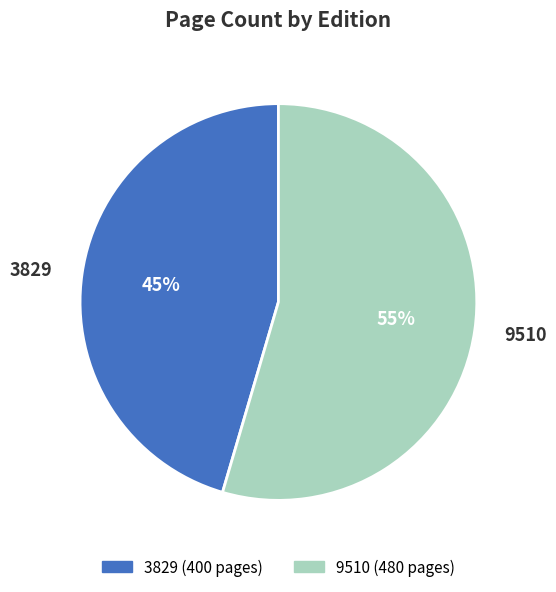

What percentage is the 3829 slice, to the nearest percent?

45%